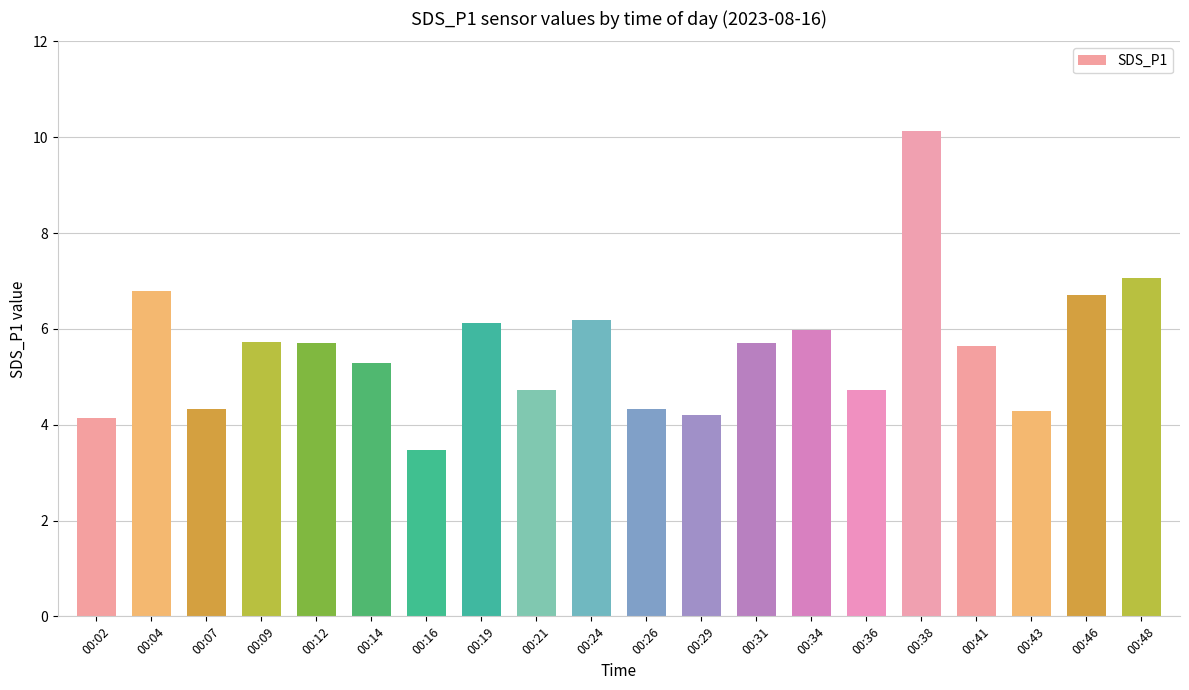

Which has a higher value, 00:04 or 00:29?

00:04